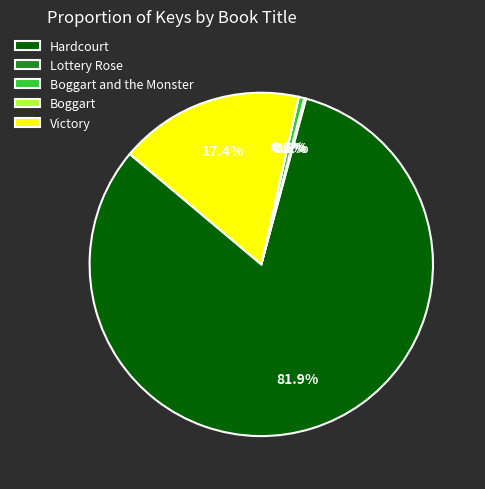

To the nearest percent, what is the difference between the largest and smallest slice percentages?

82%